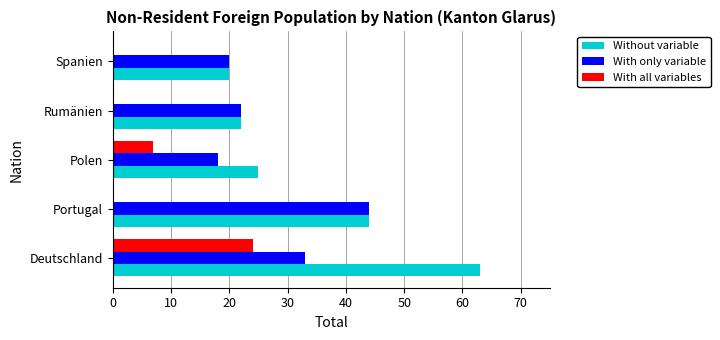

Between Deutschland and Rumänien, which series saw the biggest shift?

Without variable